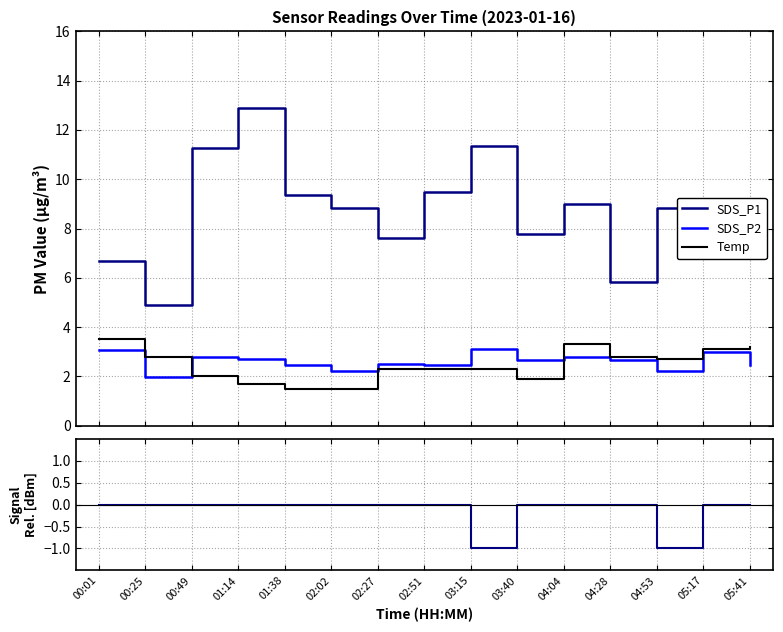

What is the sum of the SDS_P1 values at 04:28 and 03:40?

13.6